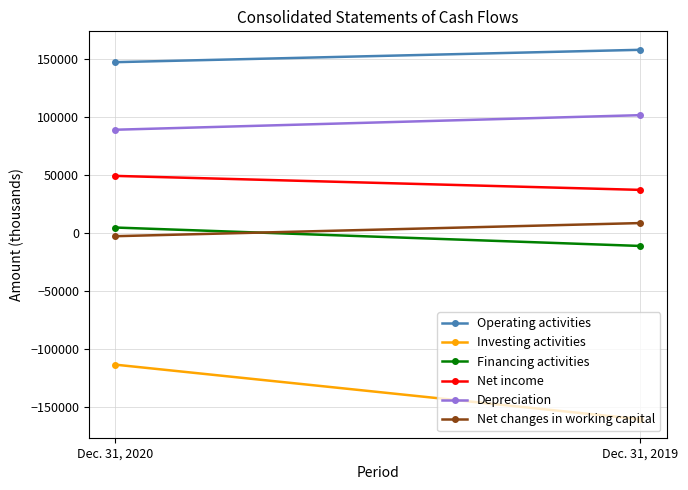

What is the value of the Net income point at the 1st from the left?

49208